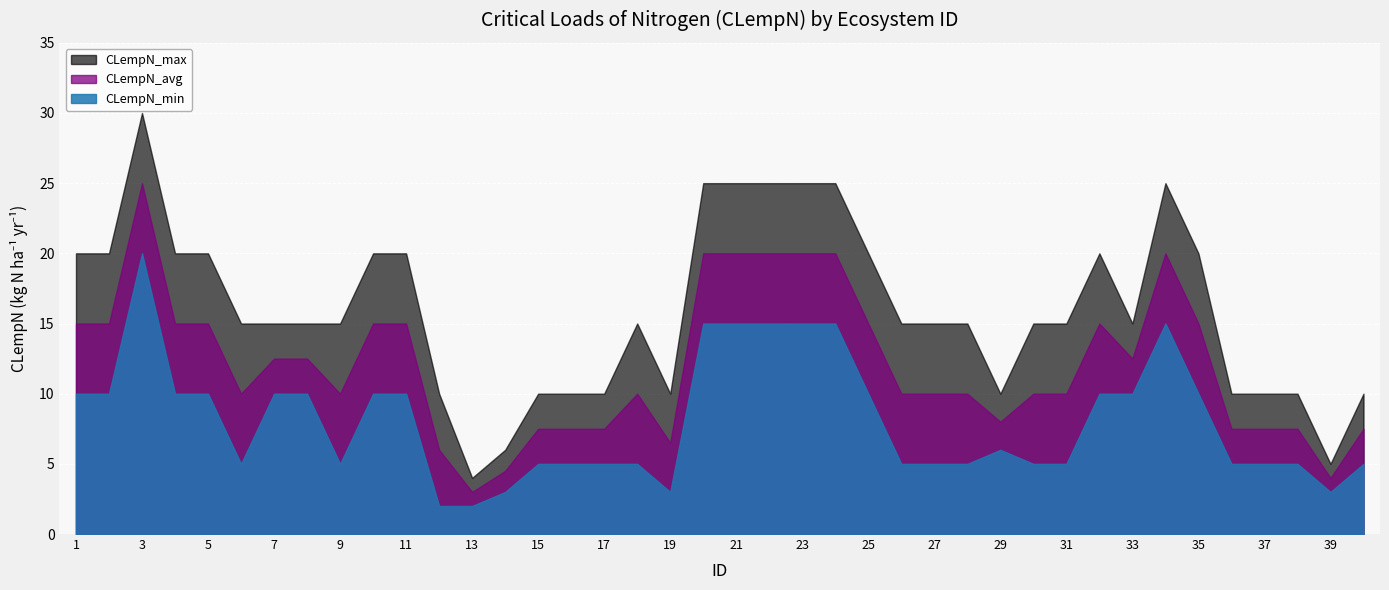

True or false: CLempN_avg and CLempN_min cross at least once.

False